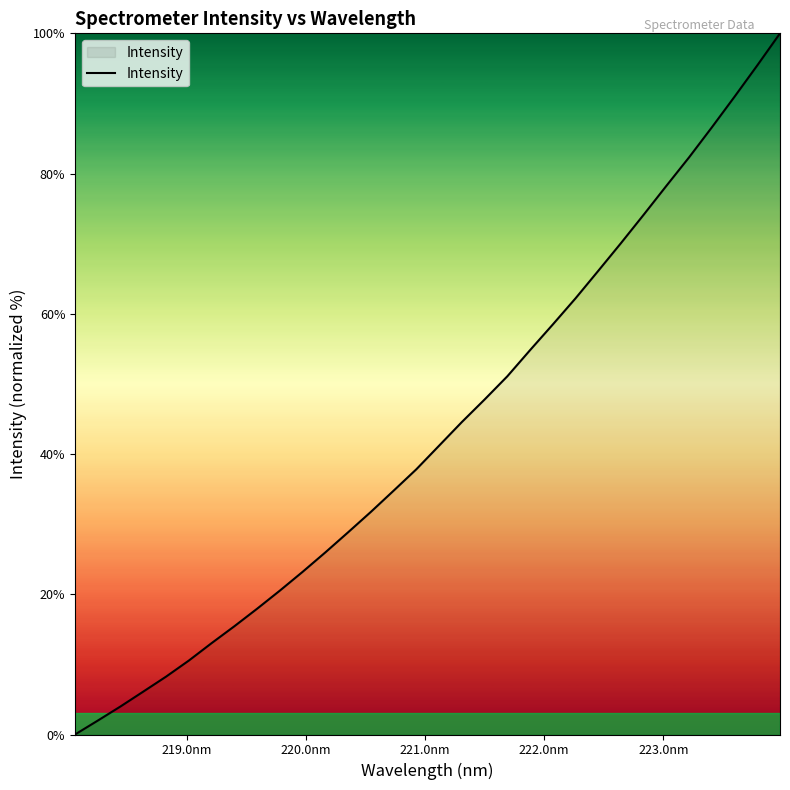

What is the difference between the maximum and minimum values?

100.0